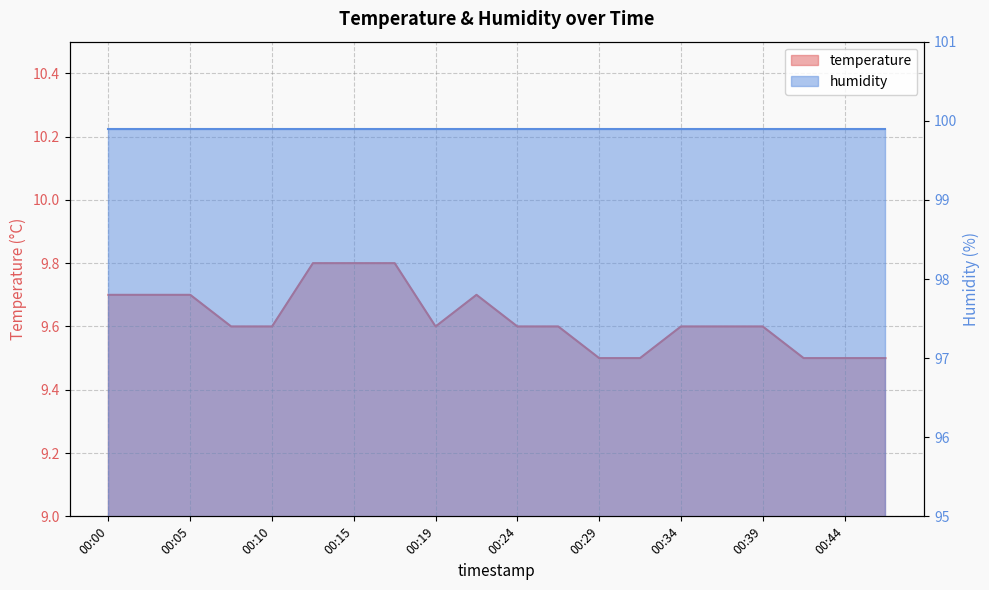

What is the difference between the maximum and second lowest values?

0.3